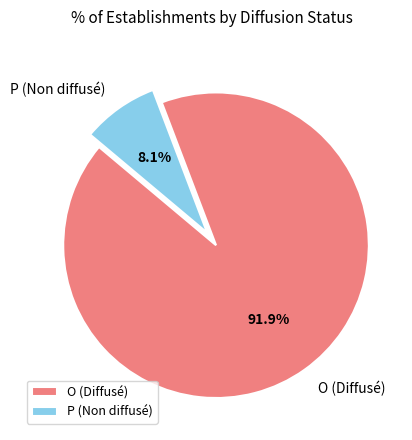

Does O account for over 50% of the chart?

Yes